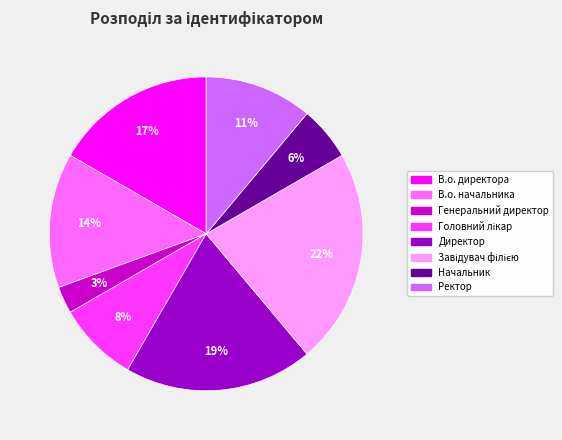

Is it true that В.о. начальника is 25% of the pie?

False